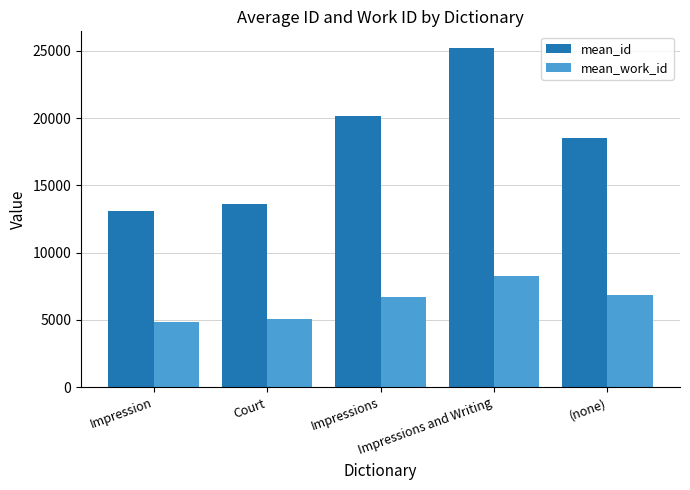

The value of mean_id at Court is 13609. True or false?

True